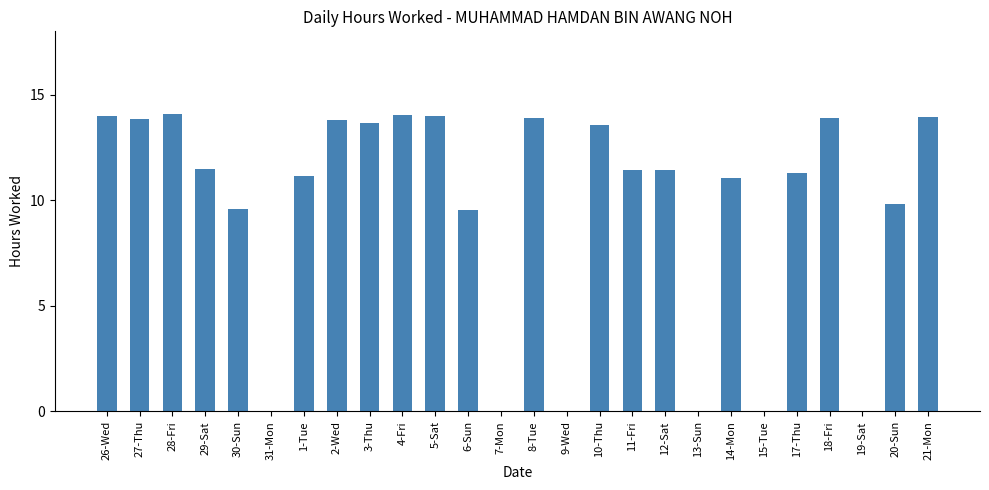

What is the change in value from 10-Thu to 21-Mon?

+0.4